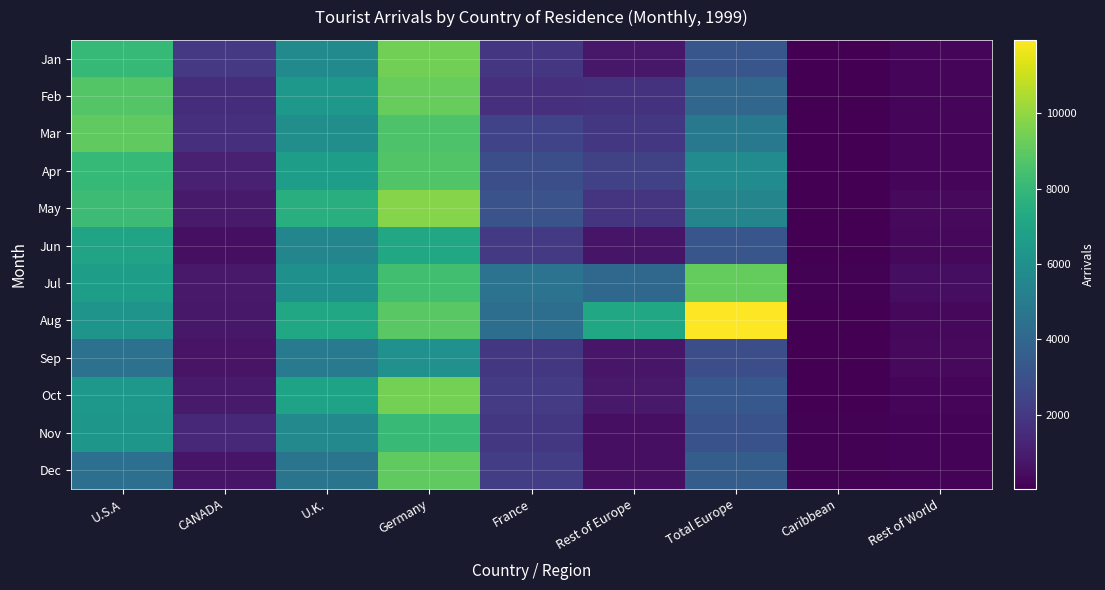

Reading left to right, list all the values displayed in this chart.

Jan: U.S.A=8015	CANADA=2010	U.K.=5755	Germany=9392	France=1935	Rest of Europe=806	Total Europe=3213	Caribbean=50	Rest of World=198
Feb: U.S.A=8777	CANADA=1601	U.K.=6396	Germany=9186	France=1667	Rest of Europe=1764	Total Europe=3952	Caribbean=71	Rest of World=231
Mar: U.S.A=9015	CANADA=1685	U.K.=5936	Germany=8635	France=2418	Rest of Europe=1963	Total Europe=4862	Caribbean=77	Rest of World=256
Apr: U.S.A=8032	CANADA=1121	U.K.=6671	Germany=8715	France=2920	Rest of Europe=2319	Total Europe=5772	Caribbean=77	Rest of World=243
May: U.S.A=8186	CANADA=919	U.K.=7522	Germany=9780	France=3086	Rest of Europe=1886	Total Europe=5453	Caribbean=59	Rest of World=336
Jun: U.S.A=6984	CANADA=521	U.K.=5517	Germany=7160	France=2051	Rest of Europe=719	Total Europe=3207	Caribbean=70	Rest of World=298
Jul: U.S.A=6646	CANADA=836	U.K.=5996	Germany=8323	France=4552	Rest of Europe=4036	Total Europe=9128	Caribbean=123	Rest of World=496
Aug: U.S.A=6210	CANADA=800	U.K.=7111	Germany=8883	France=4339	Rest of Europe=7133	Total Europe=11940	Caribbean=78	Rest of World=314
Sep: U.S.A=4538	CANADA=673	U.K.=5009	Germany=6050	France=1973	Rest of Europe=764	Total Europe=2893	Caribbean=41	Rest of World=344
Oct: U.S.A=6365	CANADA=886	U.K.=6925	Germany=9465	France=2123	Rest of Europe=846	Total Europe=3328	Caribbean=46	Rest of World=195
Nov: U.S.A=6328	CANADA=1381	U.K.=5639	Germany=8055	France=1978	Rest of Europe=535	Total Europe=3062	Caribbean=99	Rest of World=139
Dec: U.S.A=4379	CANADA=720	U.K.=4624	Germany=9046	France=2204	Rest of Europe=547	Total Europe=3532	Caribbean=118	Rest of World=174